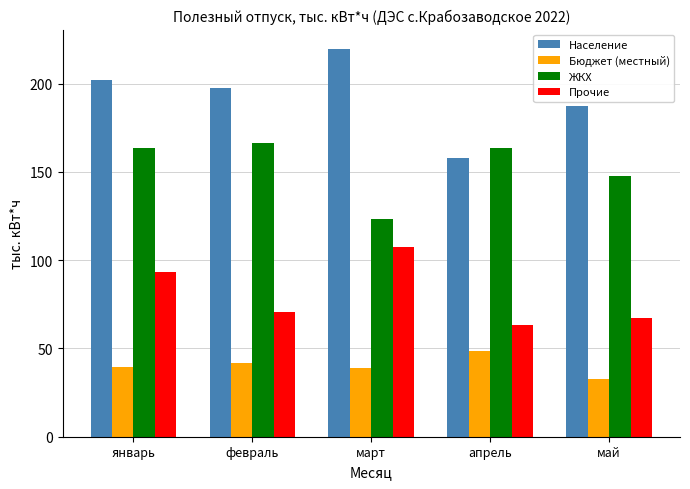

What is the label of the 4th bar from the right?

февраль